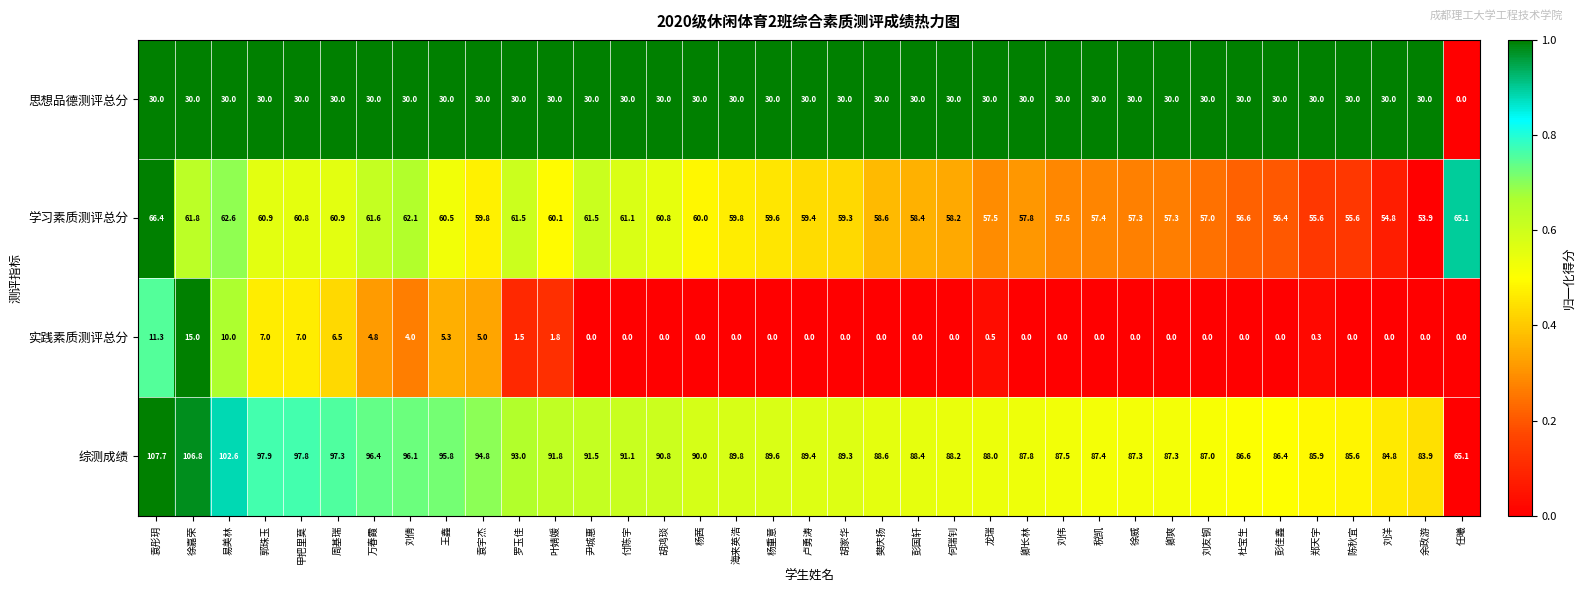

What is the difference between the maximum and minimum values in the 实践素质测评总分 series?

15.0